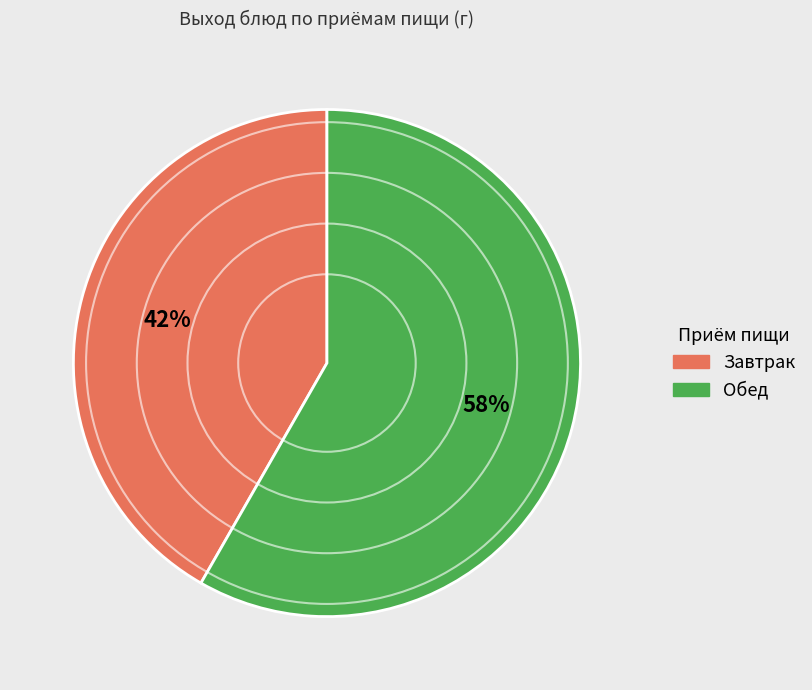

Rank the categories by value from lowest to highest.

Завтрак, Обед